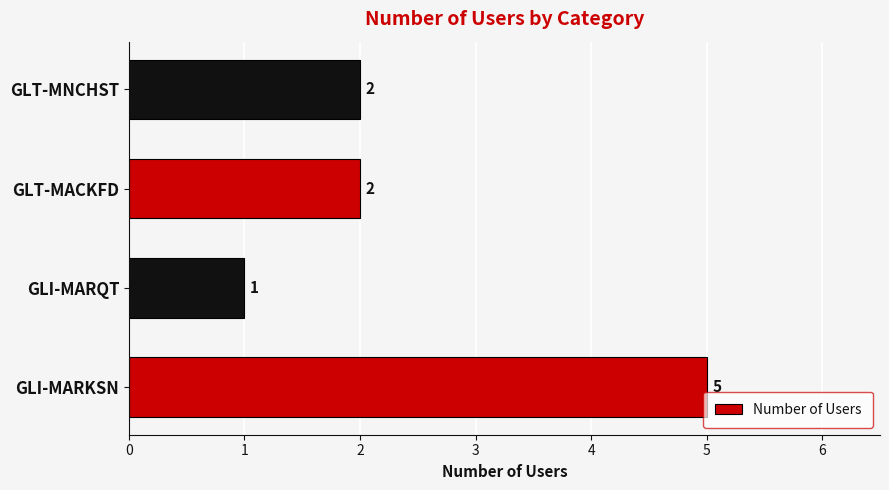

What is the sum of the values at GLI-MARQT and GLT-MNCHST?

3